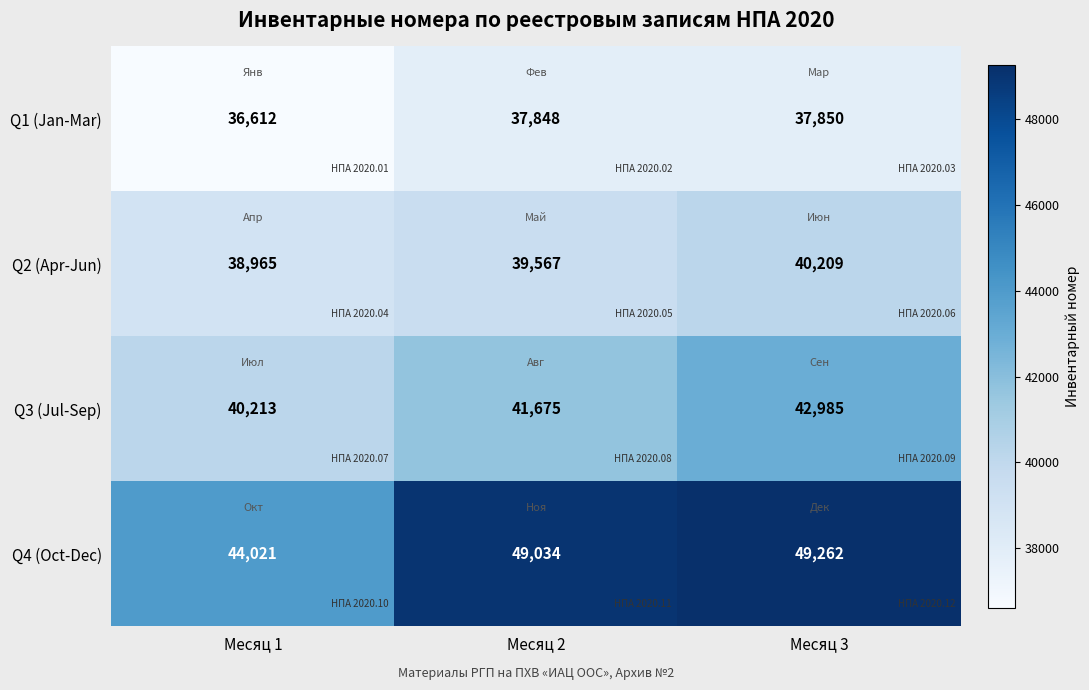

What is the total value across all series at Месяц 3?

170306